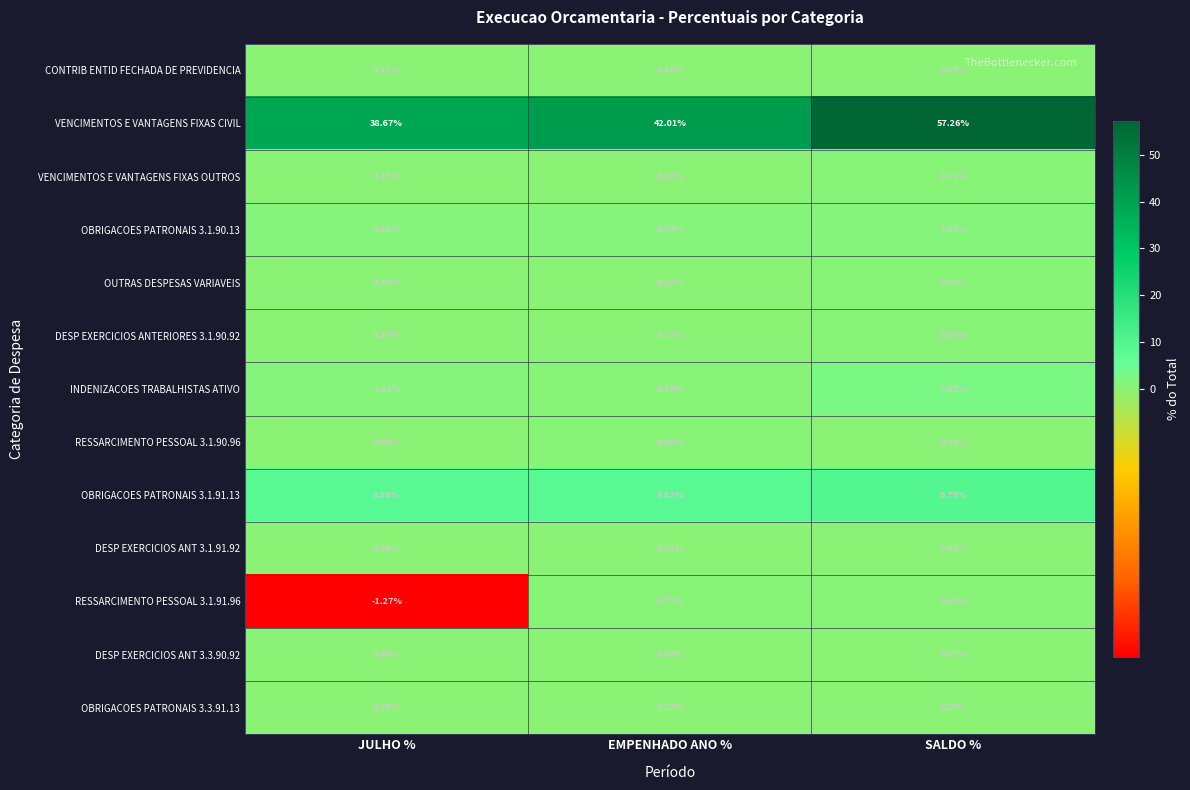

Between EMPENHADO ANO % and SALDO %, which series saw the biggest shift?

VENCIMENTOS E VANTAGENS FIXAS CIVIL